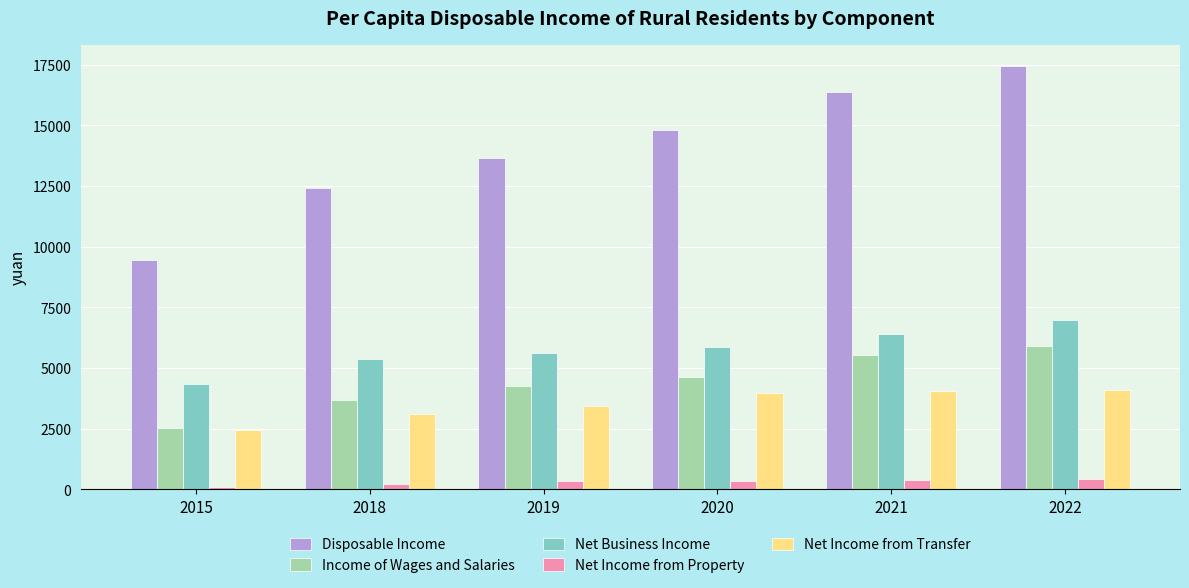

What is the difference between the maximum and minimum values in the Net Business Income series?

2622.9